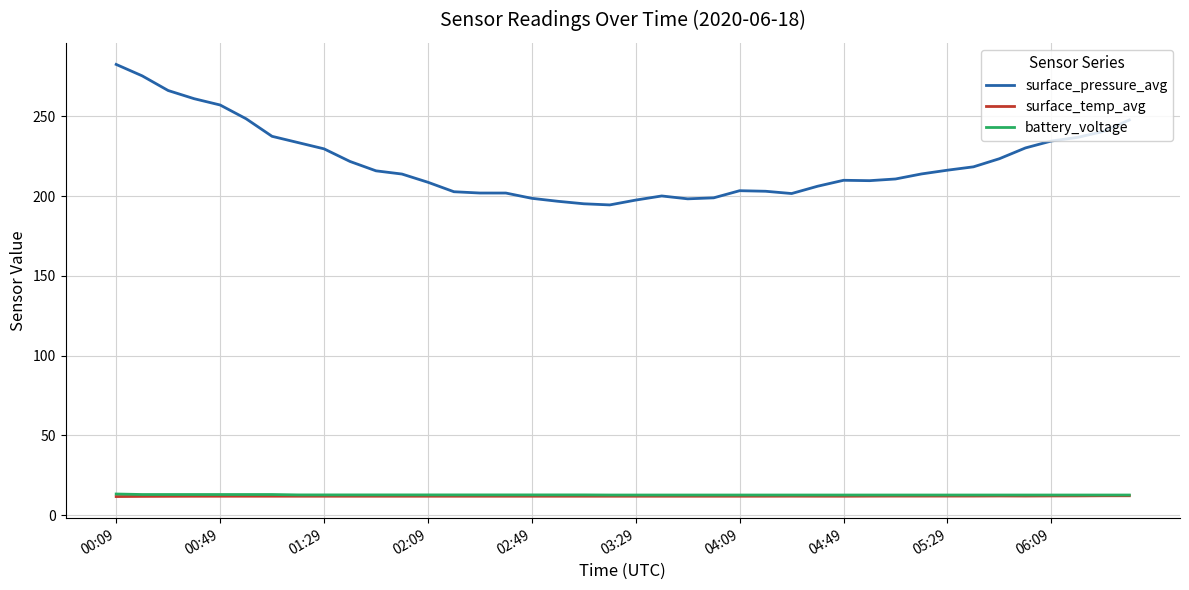

Which series has the largest total across all categories?

surface_pressure_avg